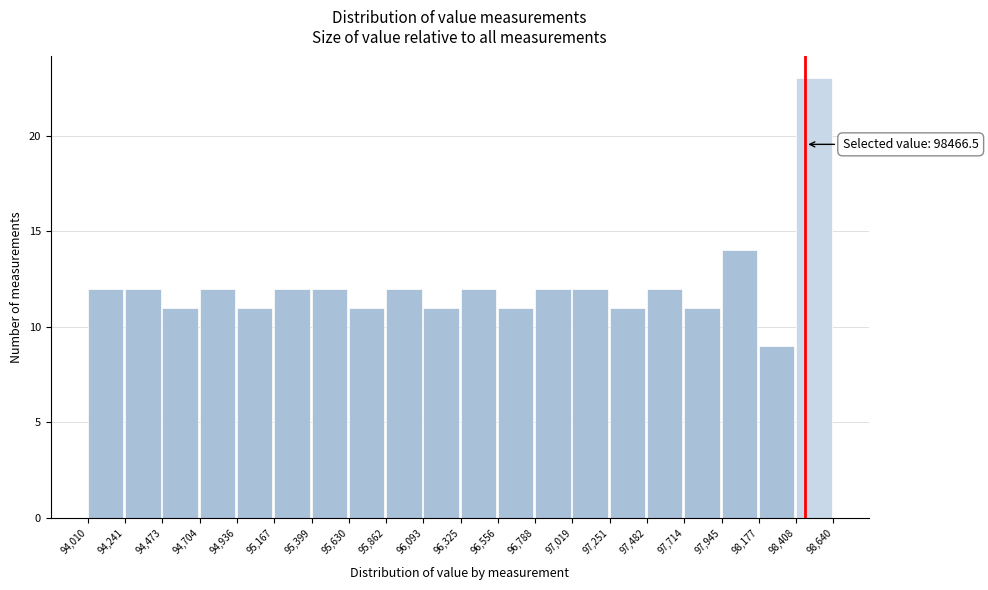

Which range on the x-axis has the tallest bar?

98,408 to 98,640